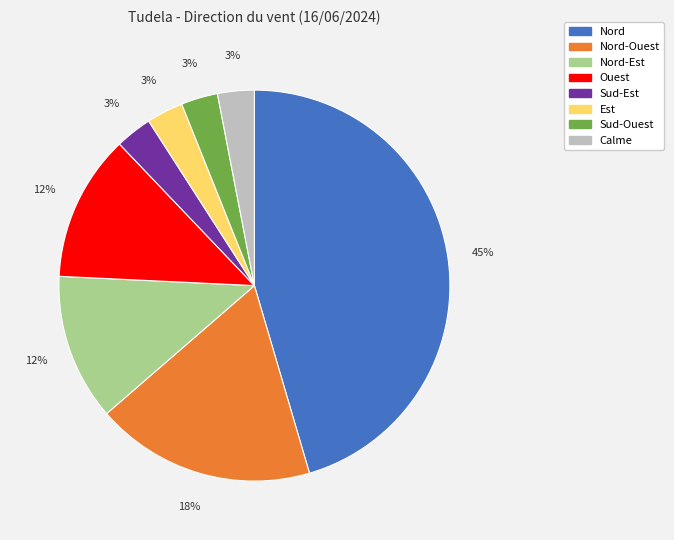

Is there any slice that represents more than half of the pie?

No